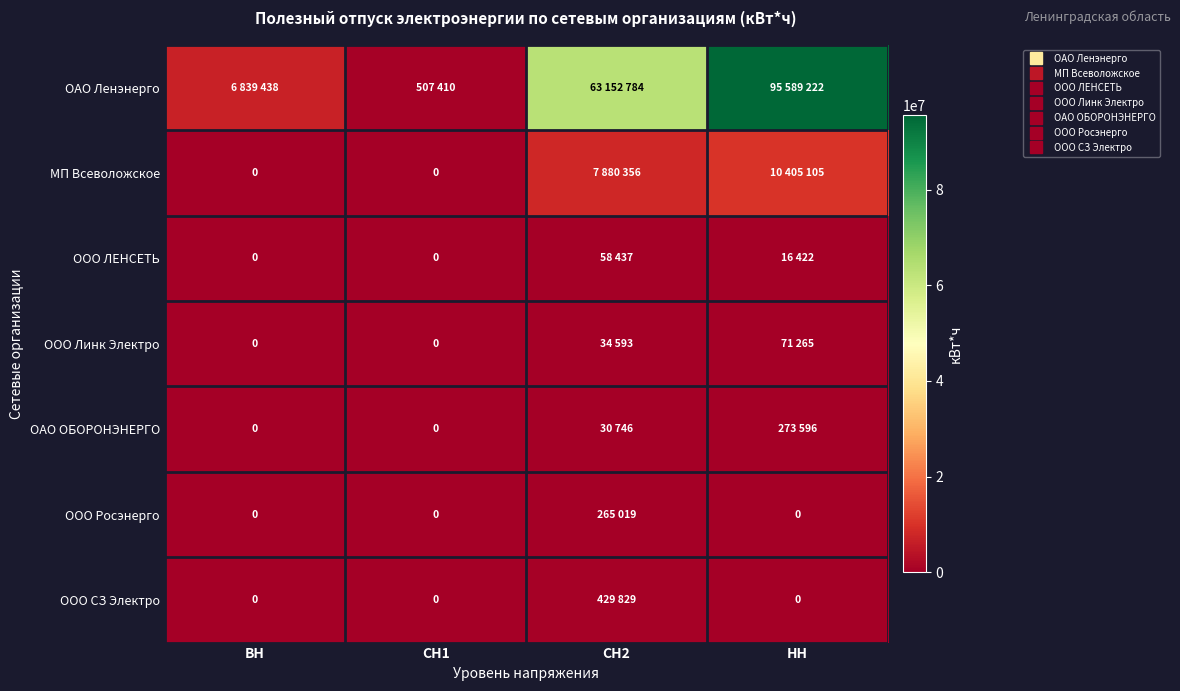

What is the sum of all ООО Линк Электро values?

105858